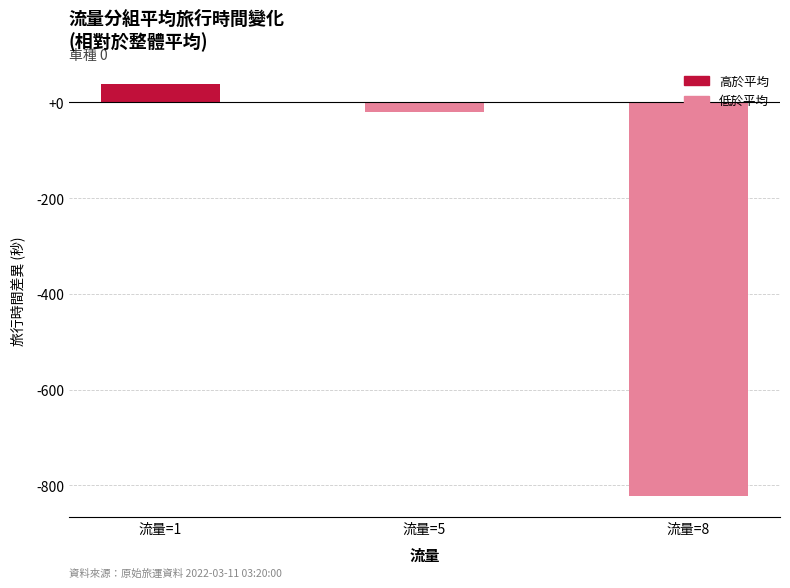

How many negative values are there?

2